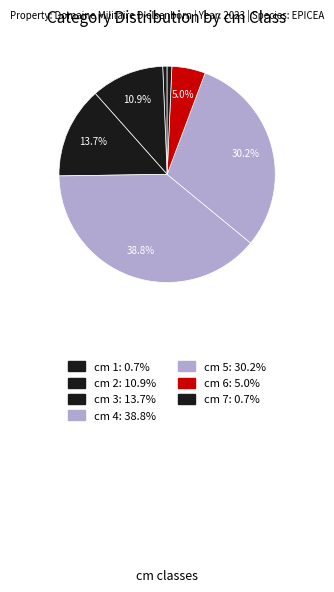

How many slices are in this pie chart?

7